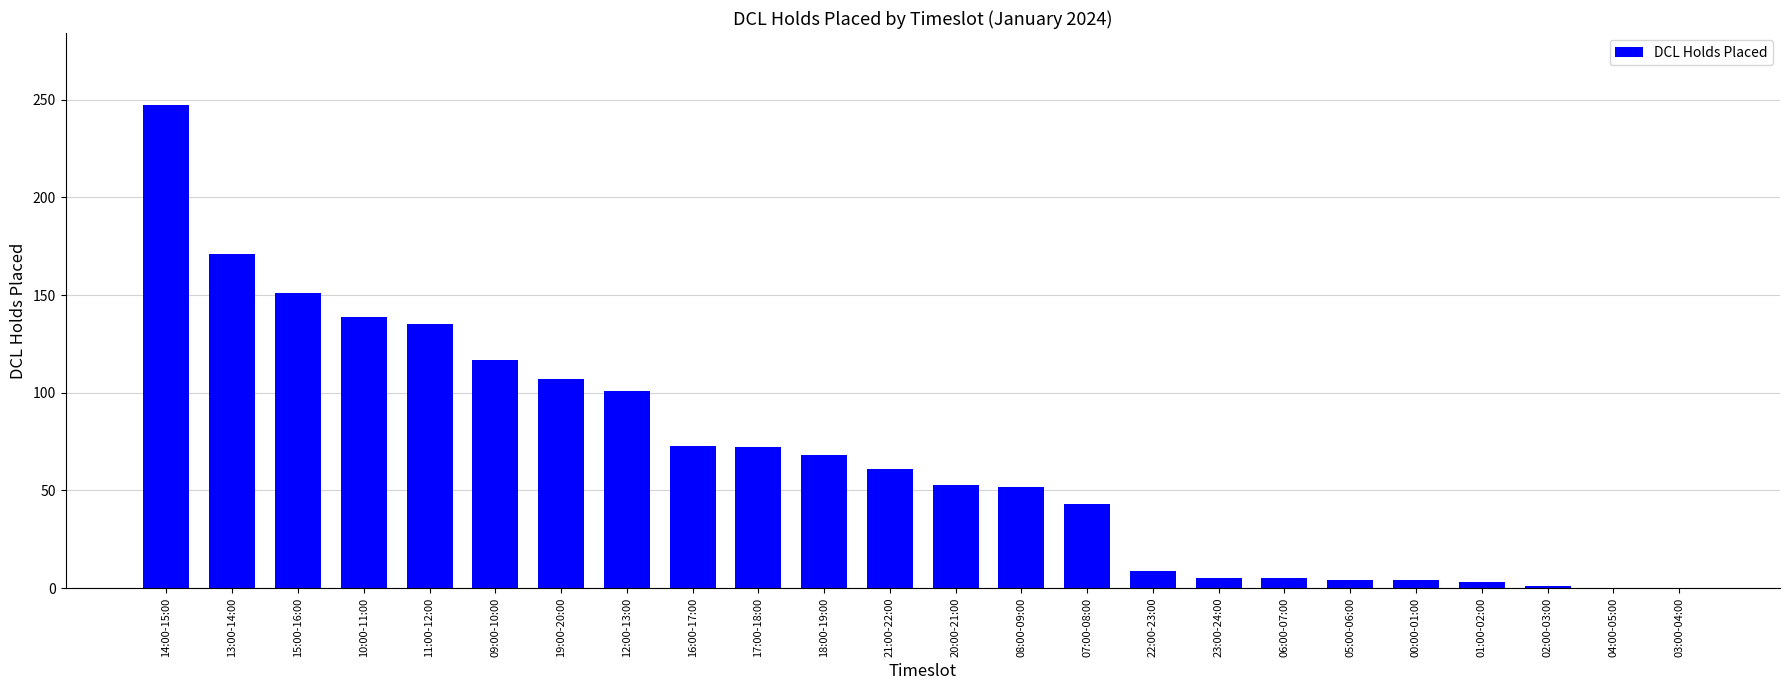

What is the sum of the values at 20:00-21:00 and 19:00-20:00?

160